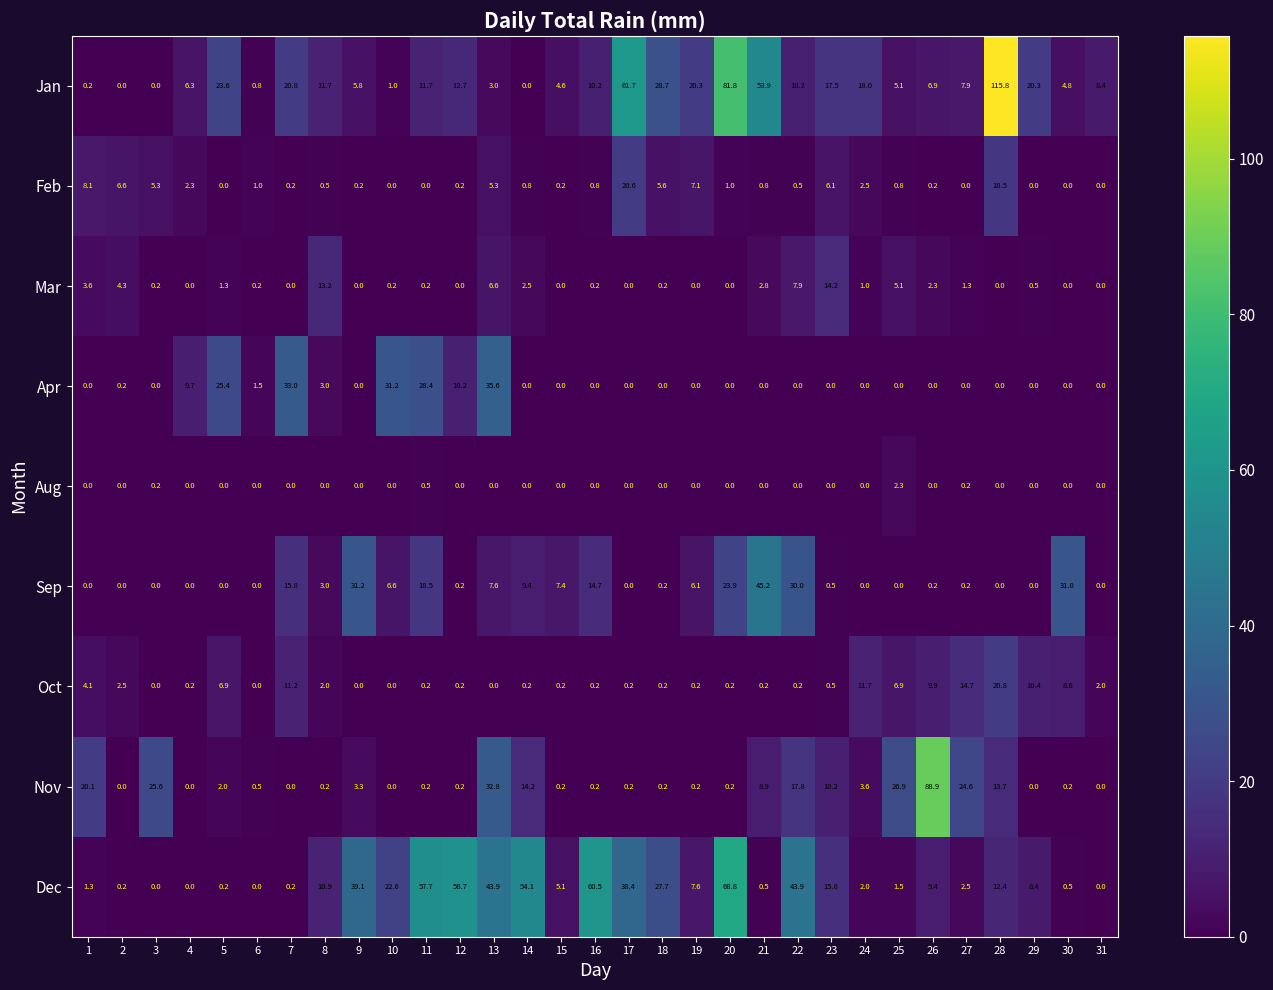

Rank the series by their maximum value, from lowest to highest.

Aug, Mar, Feb, Oct, Apr, Sep, Dec, Nov, Jan